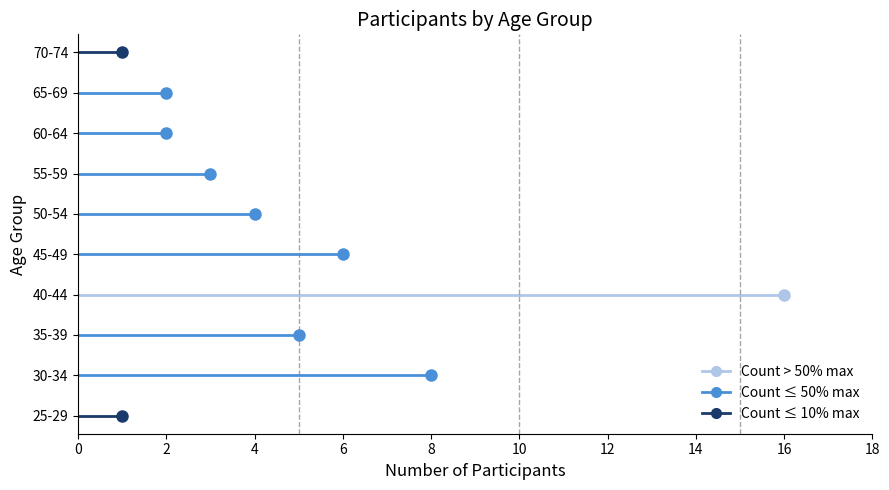

Which has a higher value, 4 or 5?

4